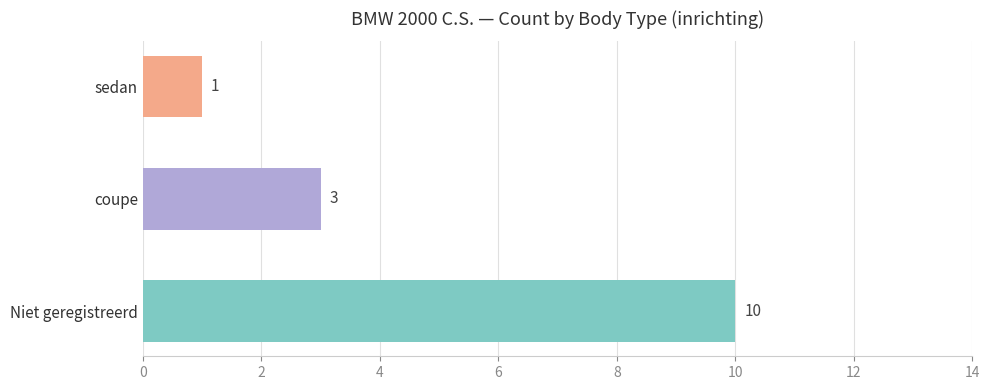

Reading top to bottom, transcribe all the data shown in this chart.

1	3	10